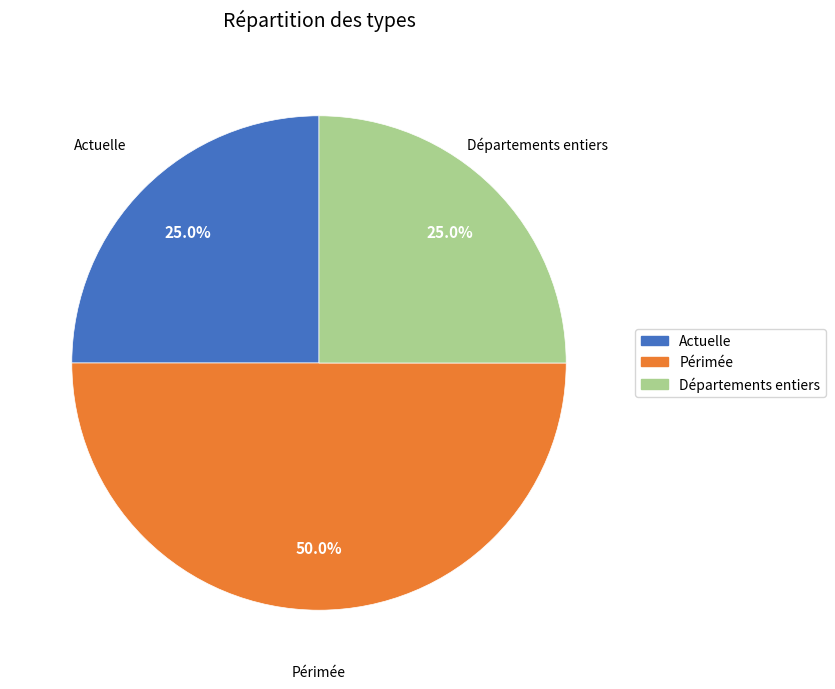

Approximately how many times larger is the value at Périmée compared to Actuelle?

2.0